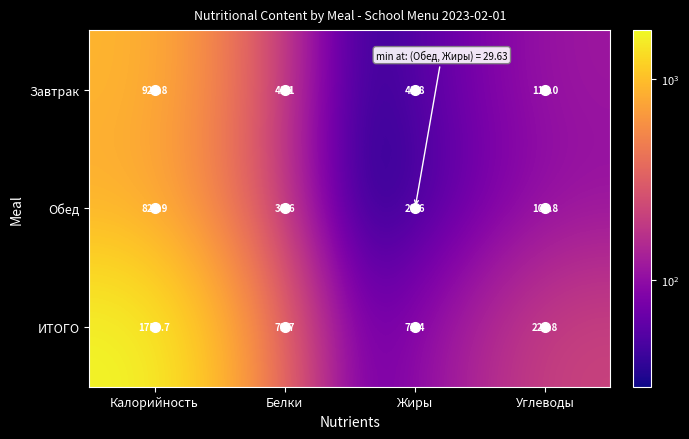

At which category is the sum across all series the highest?

Калорийность